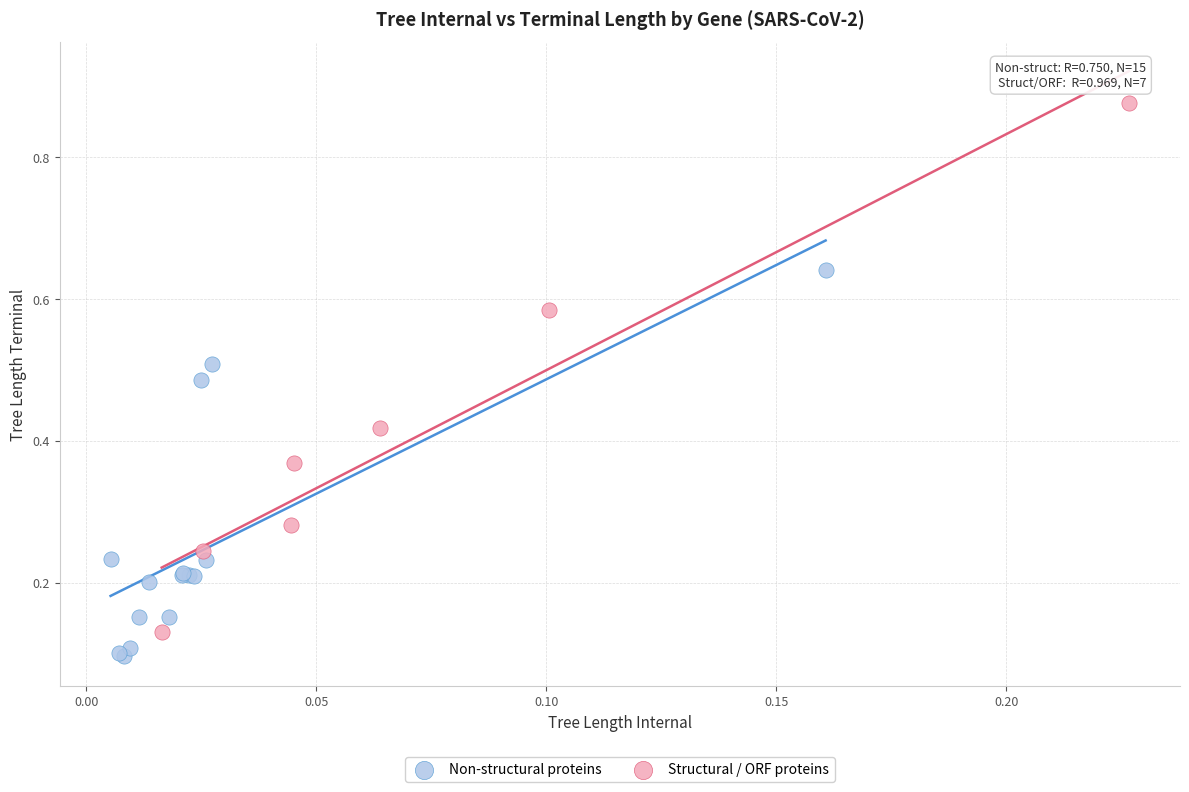

Which series has the largest Y range (max minus min)?

Structural / ORF proteins